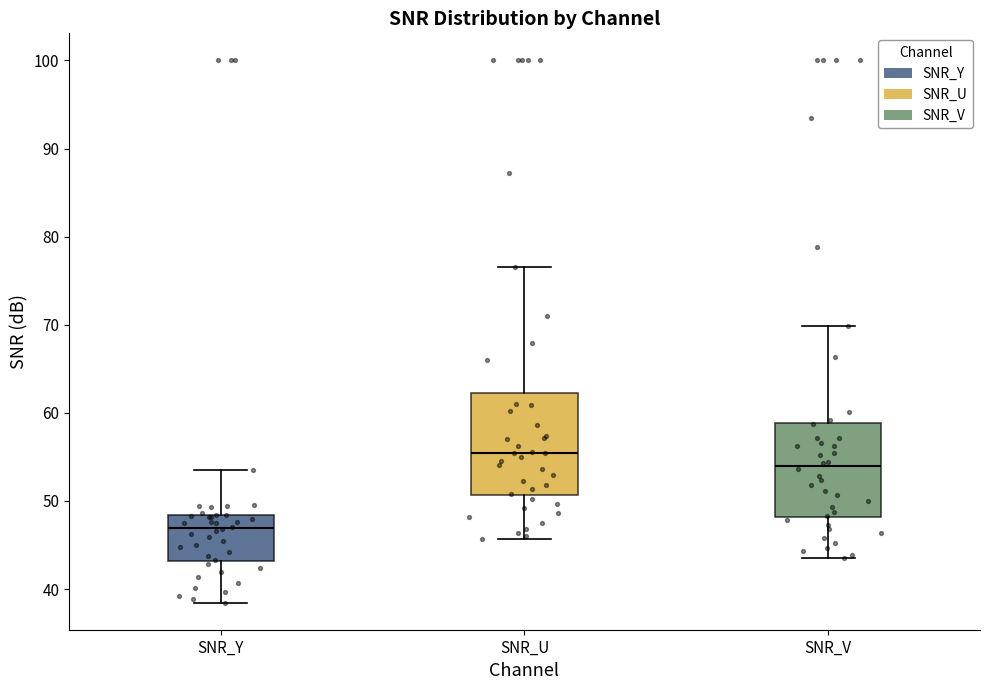

Reading left to right, read every box against the y-axis: the position of its median line, the range the box covers, and the ends of its whiskers. The values are not printed on the chart, so give them approximately, as read against the axis.

SNR_Y: median 47, box 43 to 48, whiskers 38 to 54
SNR_U: median 55, box 51 to 62, whiskers 46 to 77
SNR_V: median 54, box 48 to 59, whiskers 44 to 70